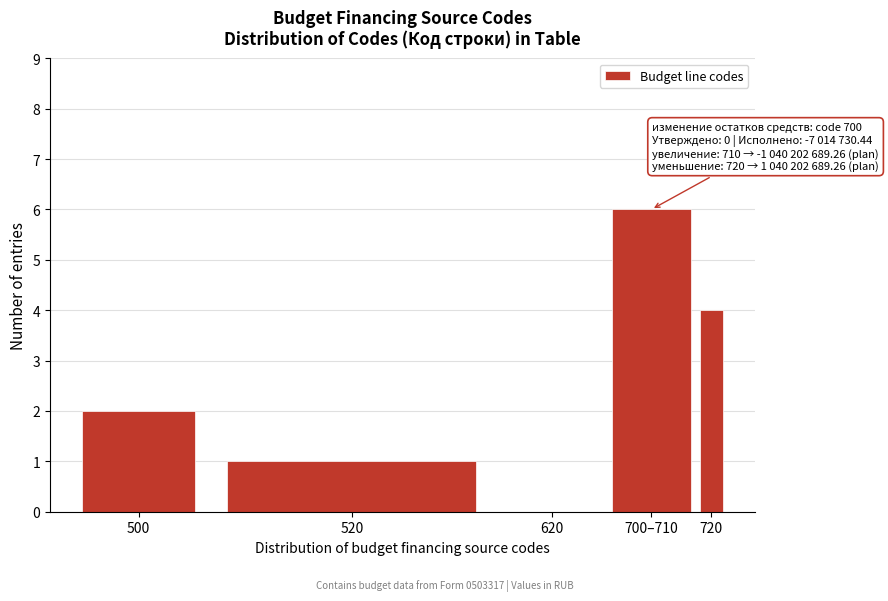

Reading left to right, what are all the values shown in this chart?

500=2	520=1	620=0	700–710=6	720=4